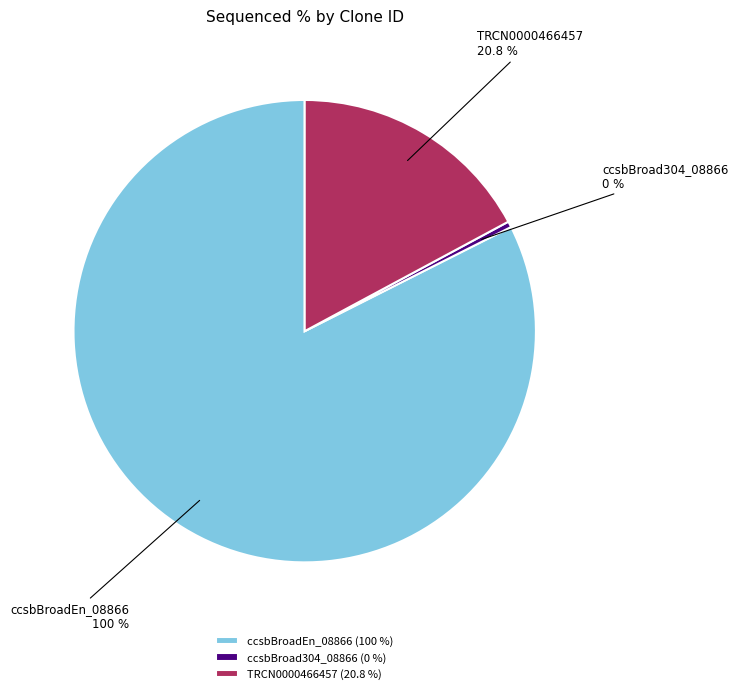

To the nearest percent, what is the difference between the largest and smallest slice percentages?

83%